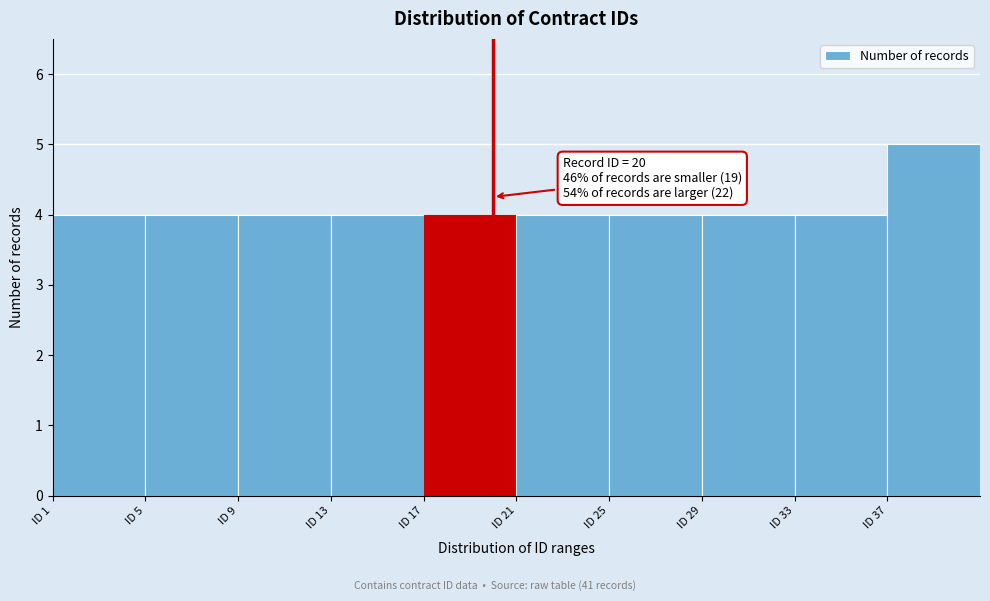

Over which range of the x-axis is the bar tallest?

37 to 41